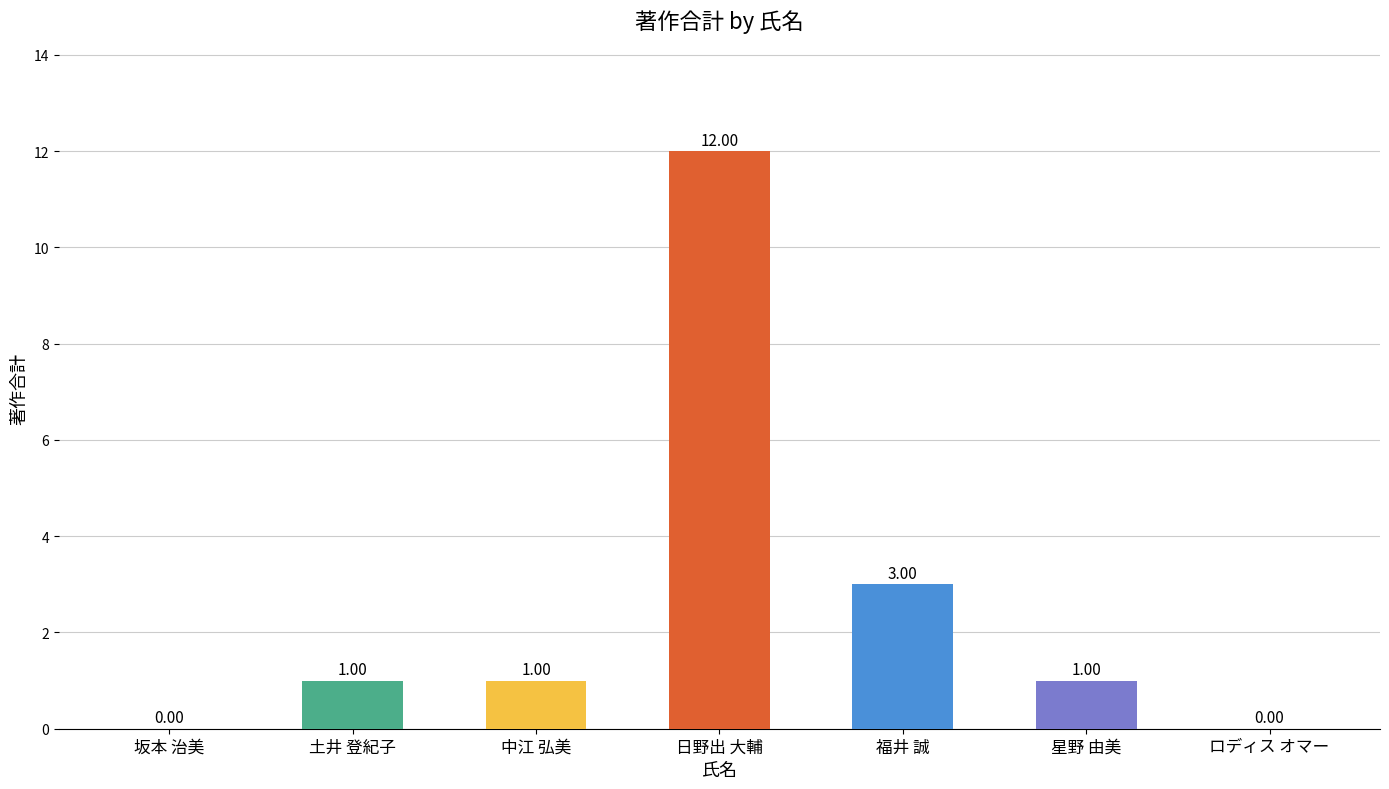

Where is the data nearest to the value 6?

福井 誠